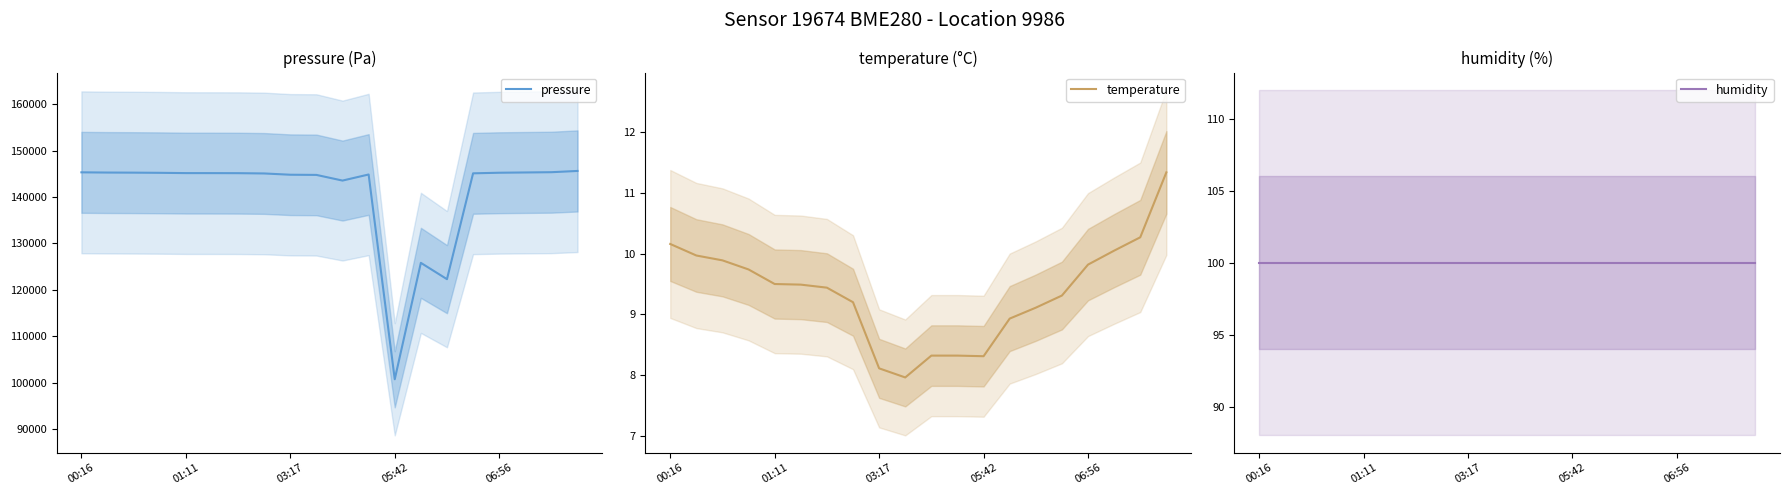

Is the value of temperature at 6 greater than the value of humidity at 7?

No